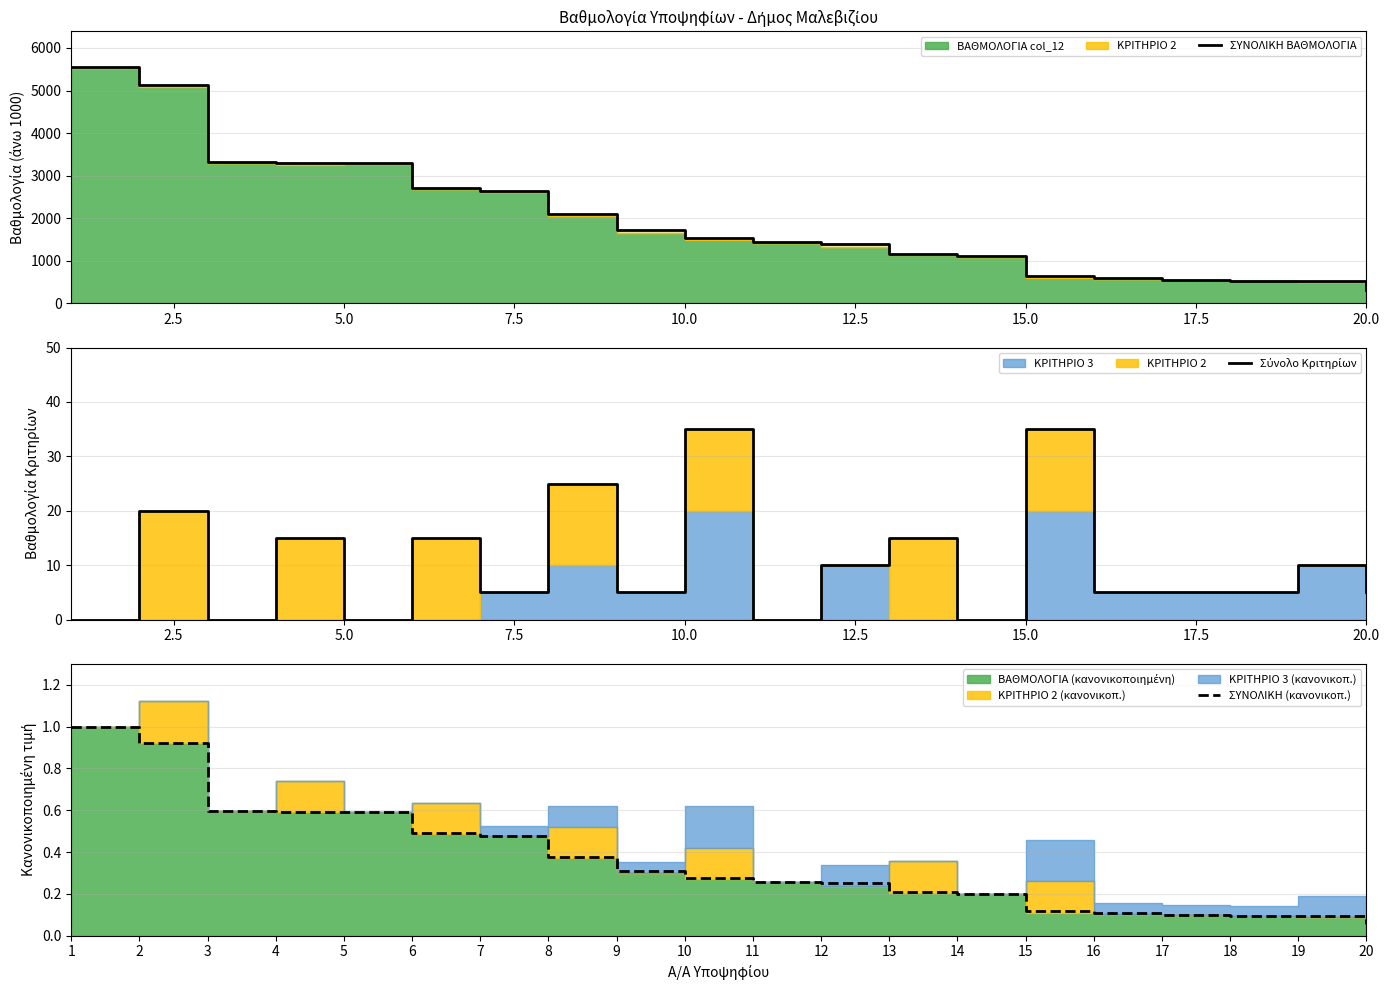

True or false: ΣΥΝΟΛΙΚΗ (κανονικοπ.) has more than 0 interior local peaks.

False